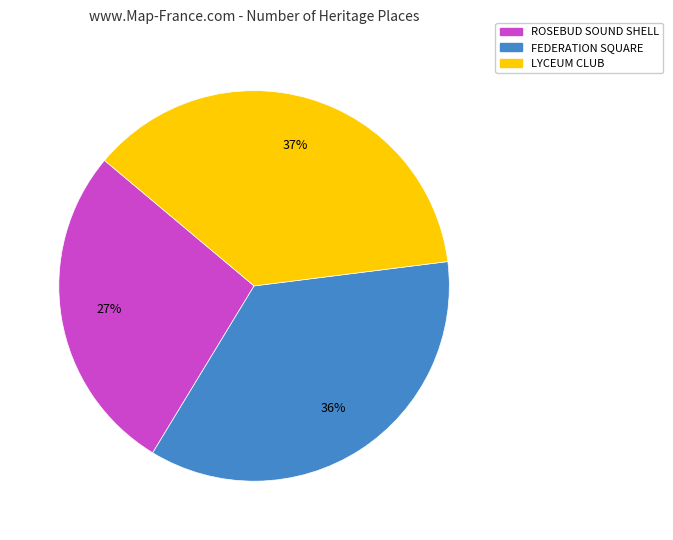

Is there a majority slice in this chart?

No